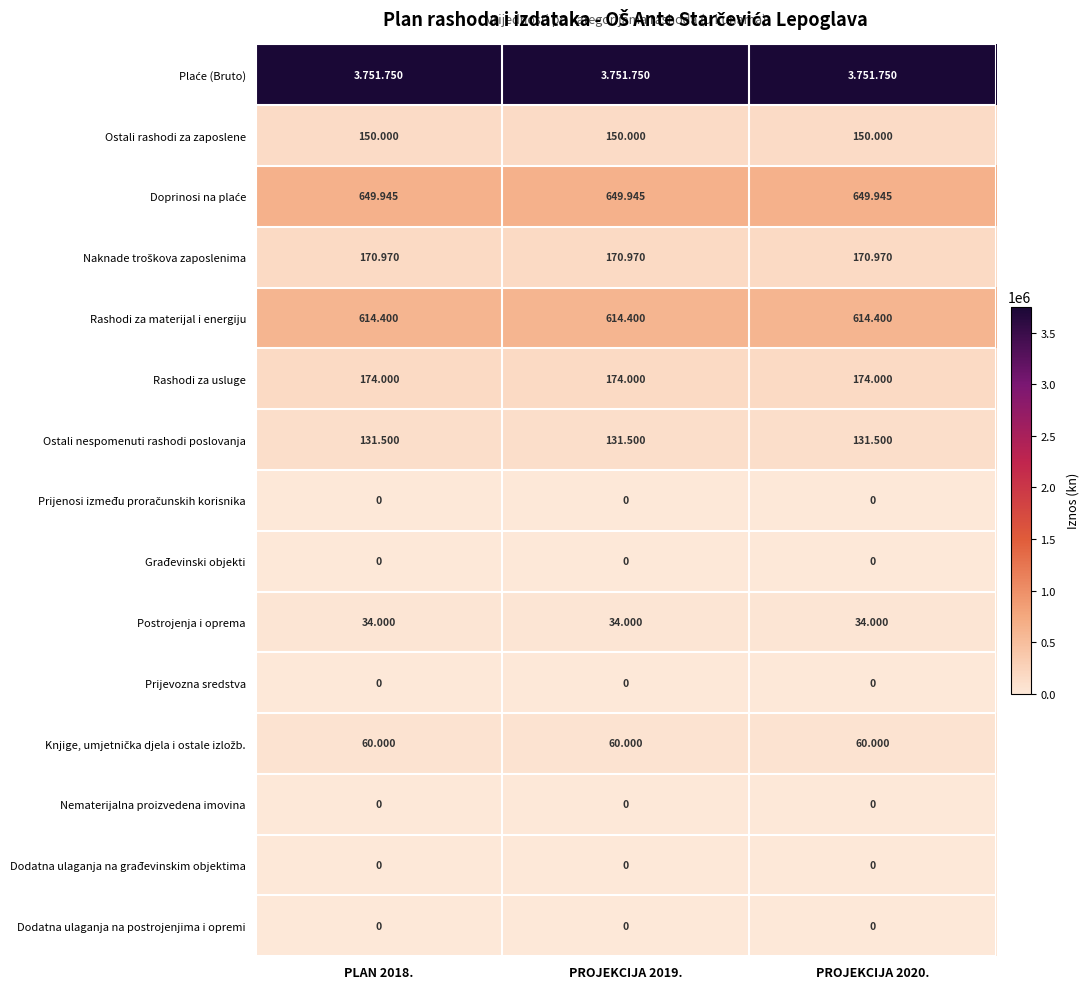

At PROJEKCIJA 2019., list the series in order from smallest to largest.

Prijenosi između proračunskih korisnika, Građevinski objekti, Prijevozna sredstva, Nematerijalna proizvedena imovina, Dodatna ulaganja na građevinskim objektima, Dodatna ulaganja na postrojenjima i opremi, Postrojenja i oprema, Knjige, umjetnička djela i ostale izložb., Ostali nespomenuti rashodi poslovanja, Ostali rashodi za zaposlene, Naknade troškova zaposlenima, Rashodi za usluge, Rashodi za materijal i energiju, Doprinosi na plaće, Plaće (Bruto)